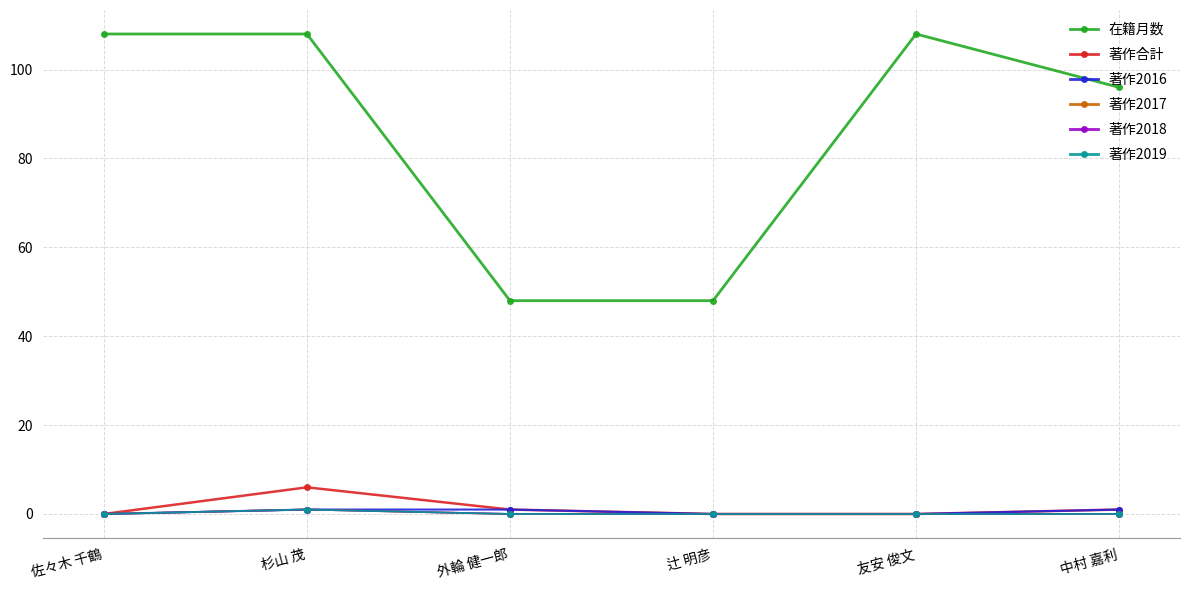

Count the 在籍月数 values in the range 48 to 108.

6